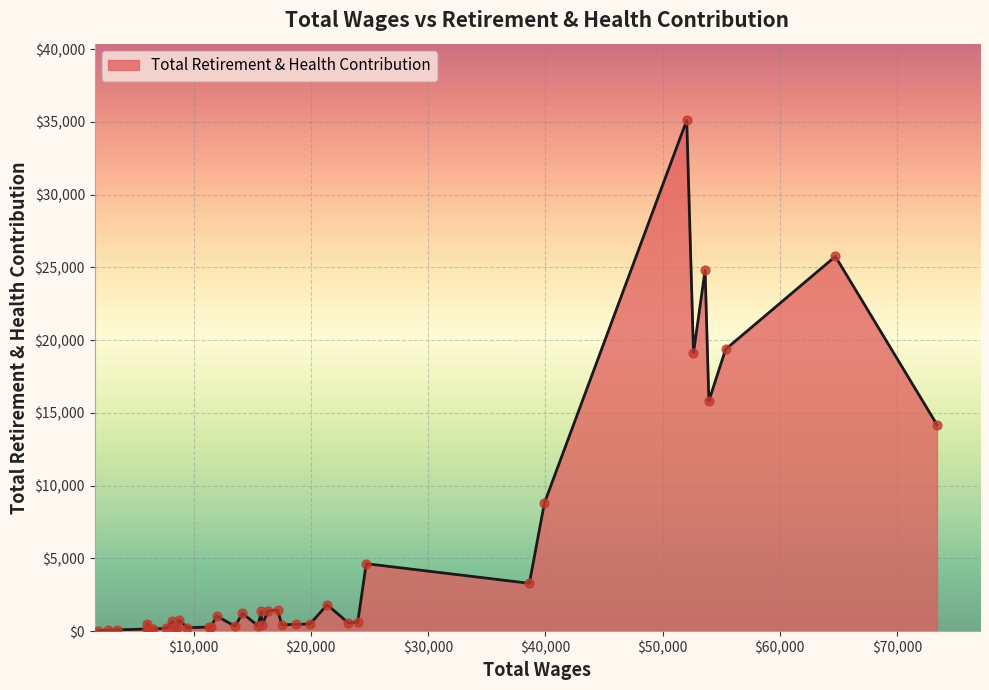

What is the maximum value shown in the chart?

35107